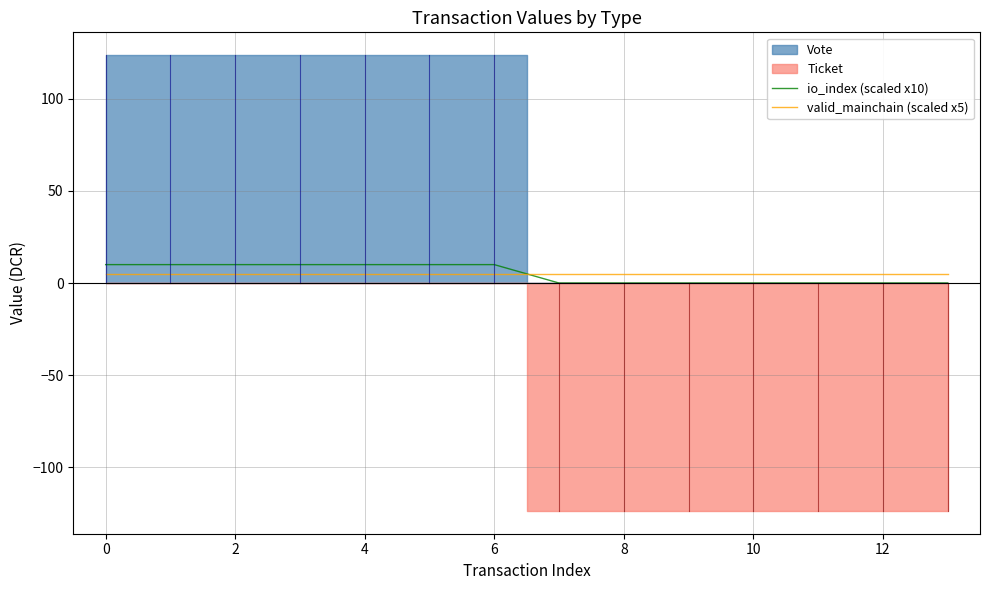

True or false: io_index (scaled x10) has a value of 0 at 8.

True